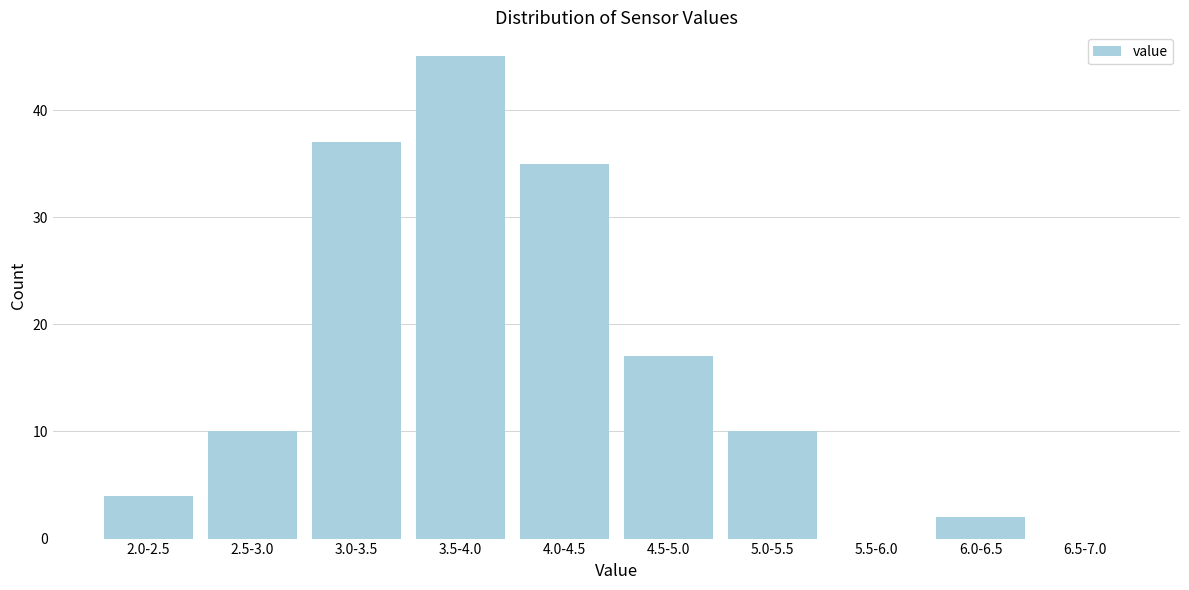

Reading left to right, transcribe all the data shown in this chart.

2.0-2.5=4	2.5-3.0=10	3.0-3.5=37	3.5-4.0=45	4.0-4.5=35	4.5-5.0=17	5.0-5.5=10	5.5-6.0=0	6.0-6.5=2	6.5-7.0=0